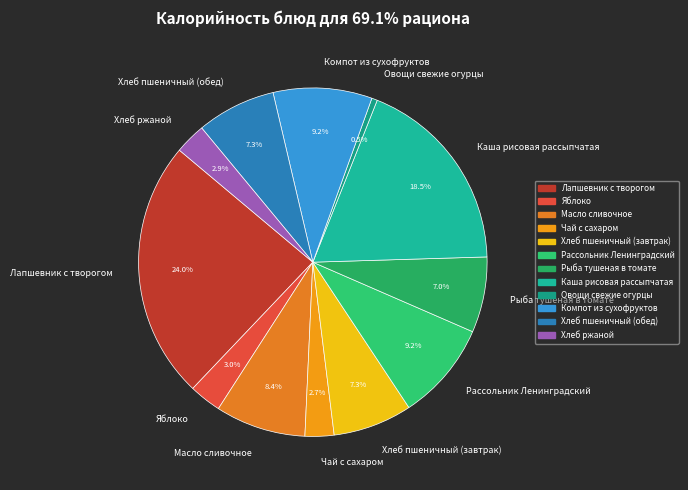

Between Рассольник Ленинградский and Чай с сахаром, which is larger?

Рассольник Ленинградский